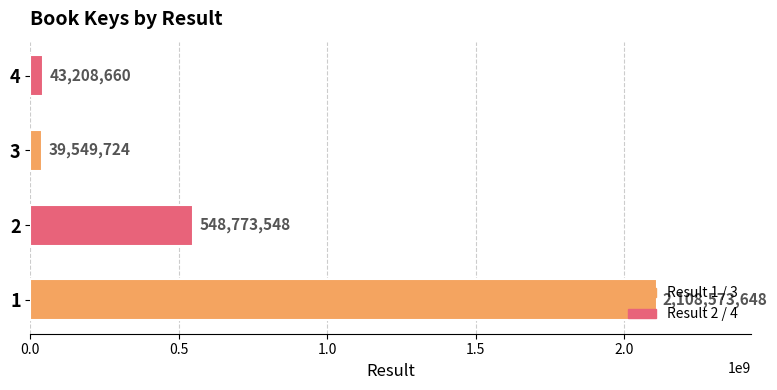

What is the change in value from 2 to 3?

-509223824